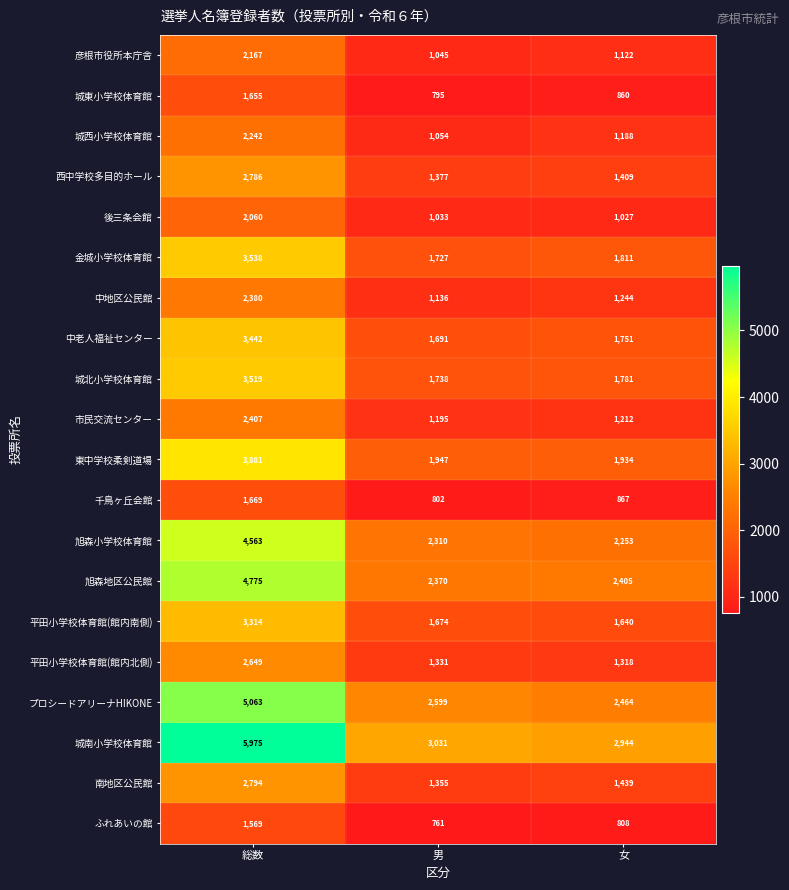

Count the number of categories in the chart.

3